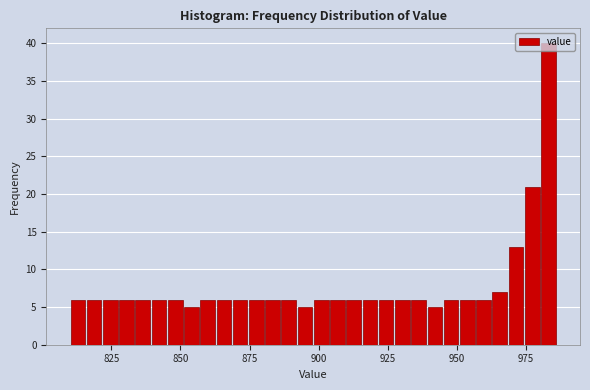

Read against the x-axis, roughly where is the centre of the tallest bar?

985